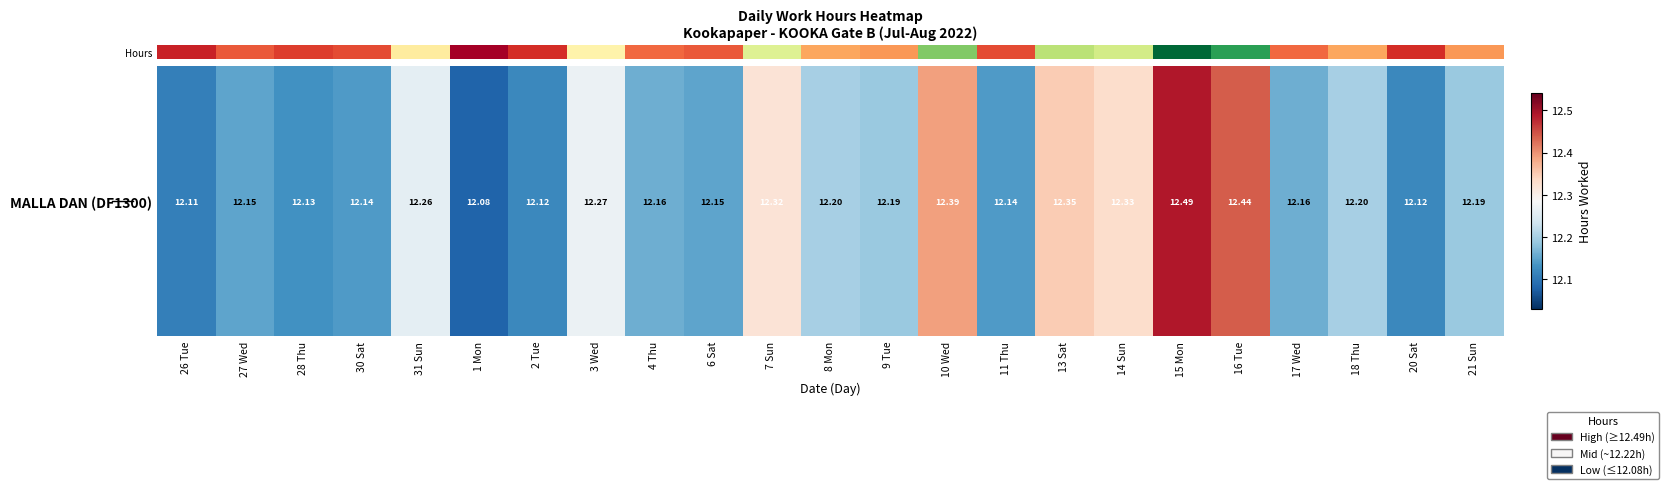

Reading left to right, transcribe all the data shown in this chart.

26 Tue=12.1	27 Wed=12.2	28 Thu=12.1	30 Sat=12.1	31 Sun=12.3	1 Mon=12.1	2 Tue=12.1	3 Wed=12.3	4 Thu=12.2	6 Sat=12.2	7 Sun=12.3	8 Mon=12.2	9 Tue=12.2	10 Wed=12.4	11 Thu=12.1	13 Sat=12.3	14 Sun=12.3	15 Mon=12.5	16 Tue=12.4	17 Wed=12.2	18 Thu=12.2	20 Sat=12.1	21 Sun=12.2